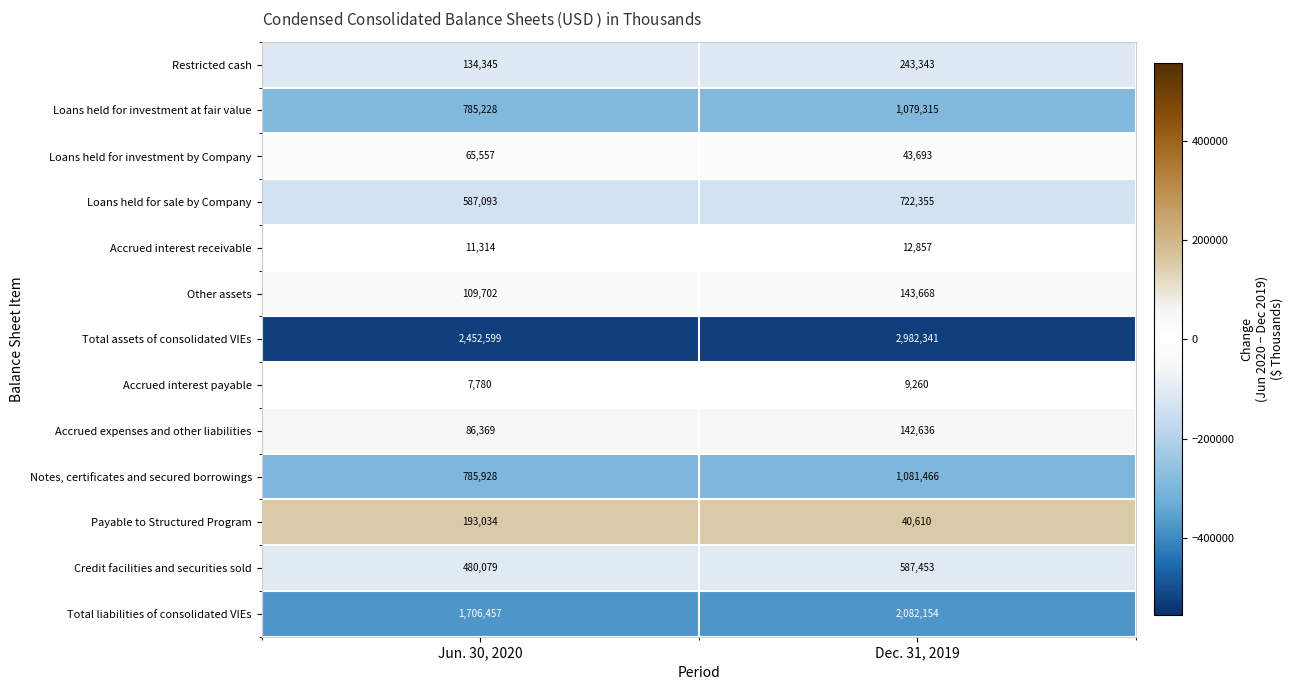

The value of Restricted cash at Jun. 30, 2020 is 235295. True or false?

False